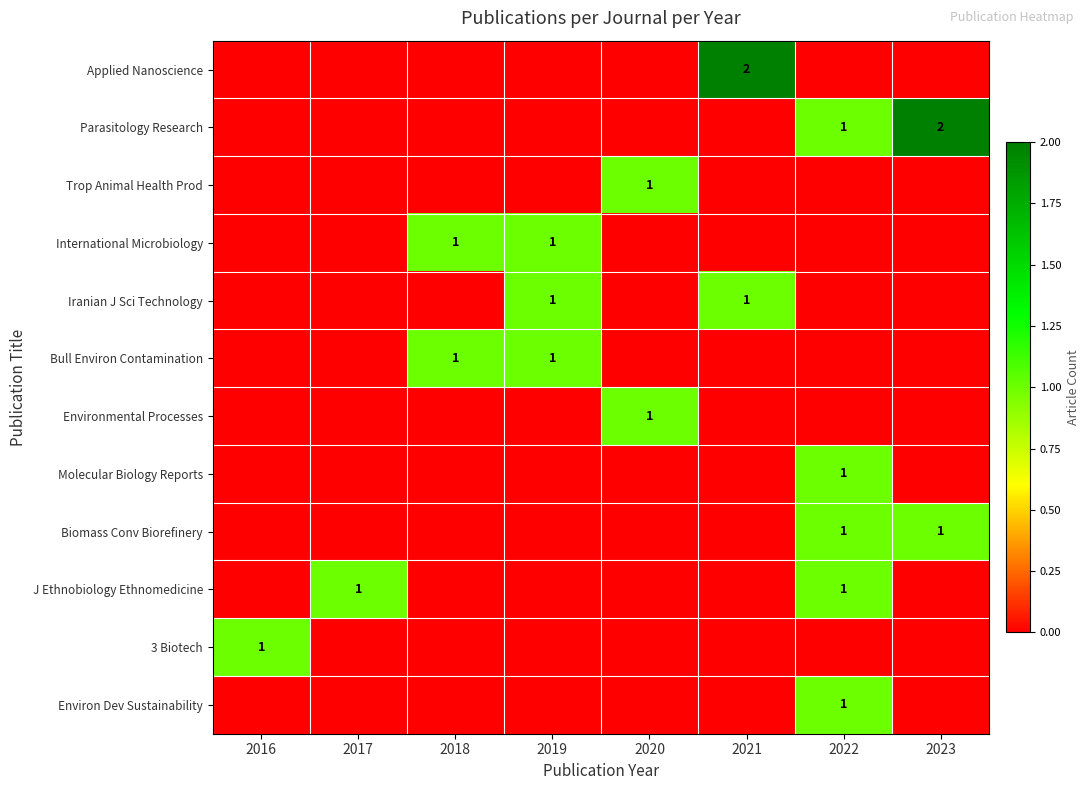

List the labels in order of Parasitology Research value, smallest first.

2016, 2017, 2018, 2019, 2020, 2021, 2022, 2023